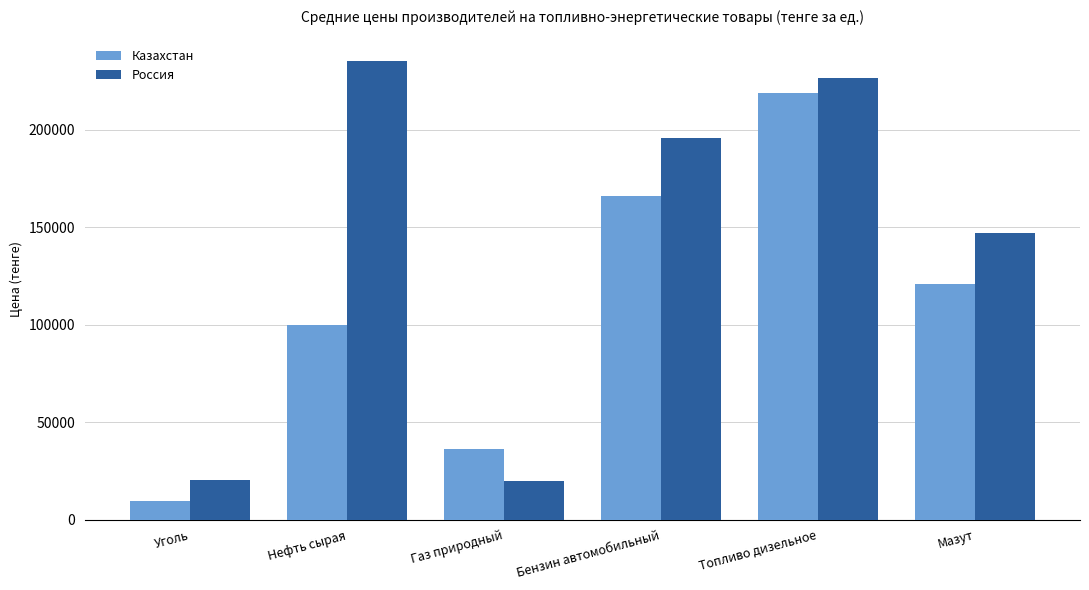

The value of Казахстан at Уголь is 2303.8. True or false?

False